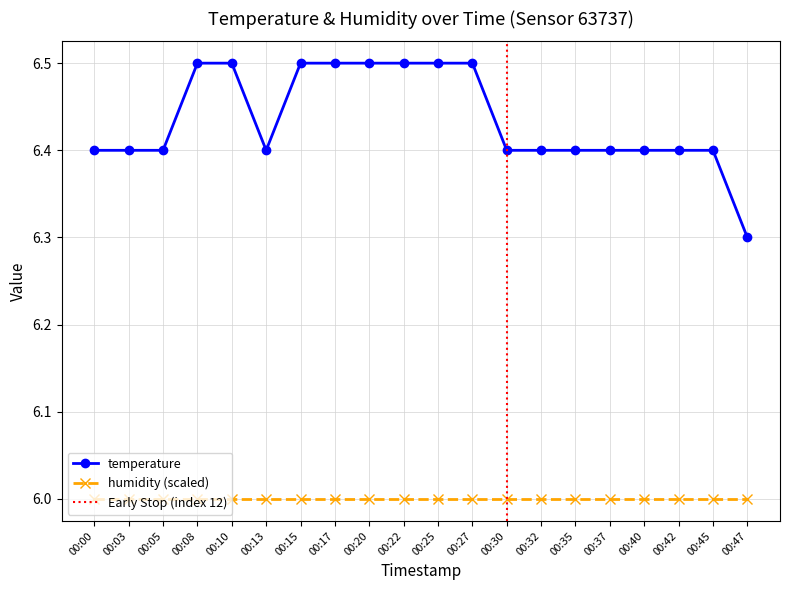

How many values are between 6 and 7?

20